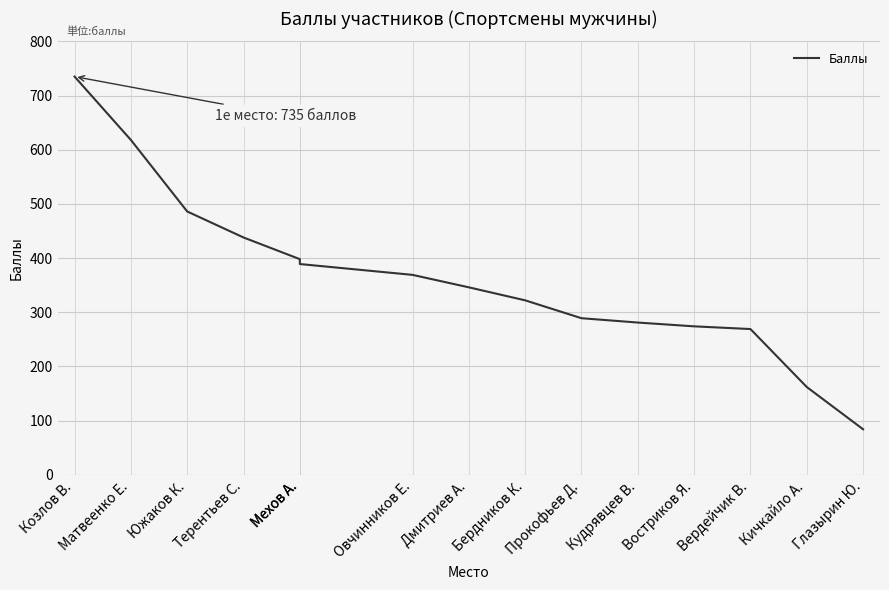

Reading left to right, list all the values displayed in this chart.

Козлов В.=735	Матвеенко Е.=618	Южаков К.=486	Терентьев С.=438	Мехов А.=398	Мехов А.=389	Овчинников Е.=369	Дмитриев А.=346	Бердников К.=322	Прокофьев Д.=289	Кудрявцев В.=281	Востриков Я.=274	Вердейчик В.=269	Кичкайло А.=162	Глазырин Ю.=84